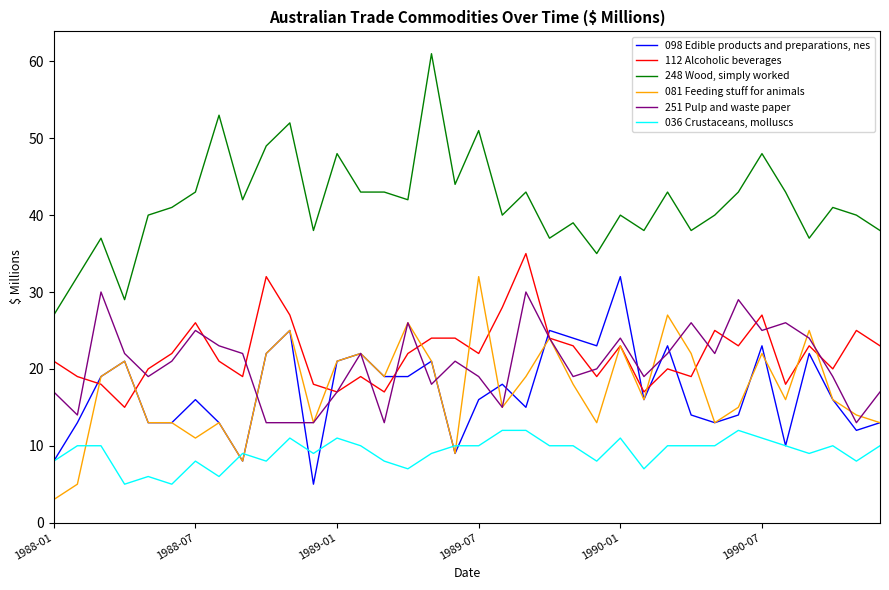

Which series has the largest total across all categories?

248 Wood, simply worked